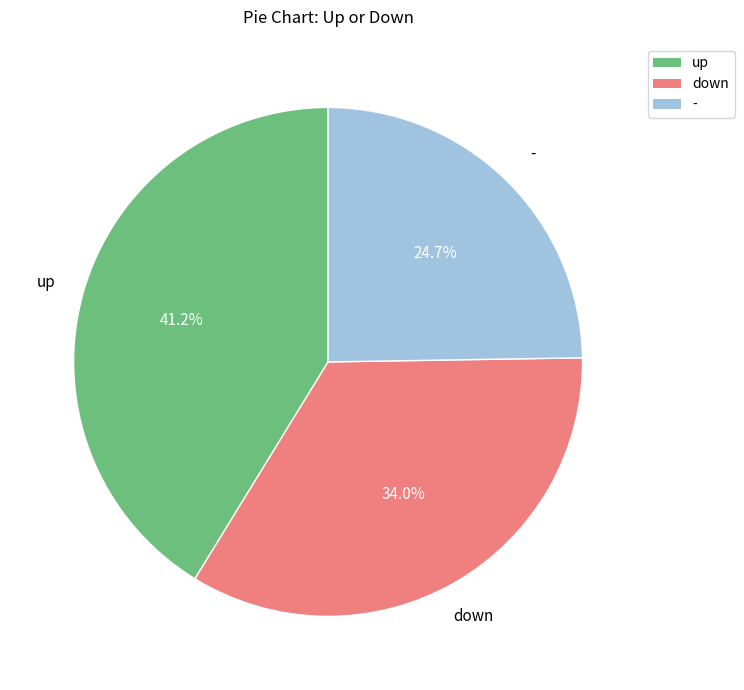

Which has a higher value, down or up?

up